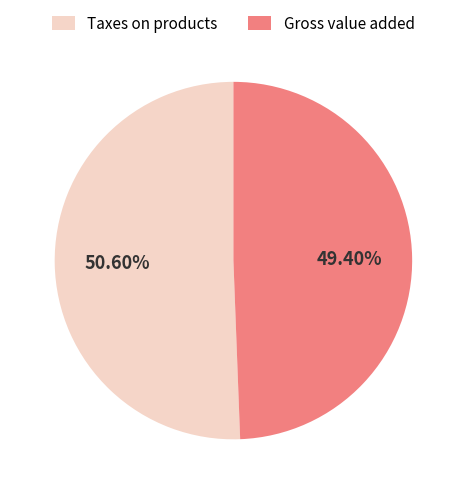

Is there any slice that represents more than half of the pie?

Yes